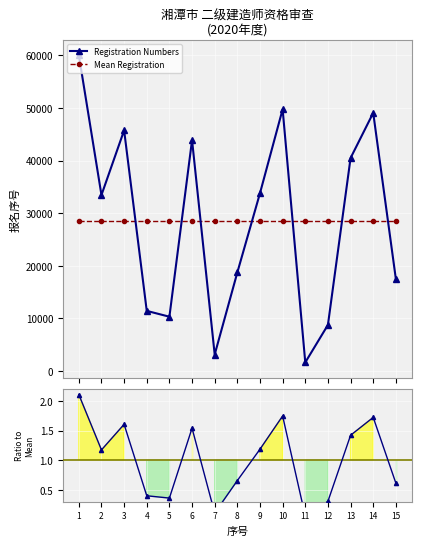

What is the value of the Ratio to Mean point at the 1st from the left?

2.1